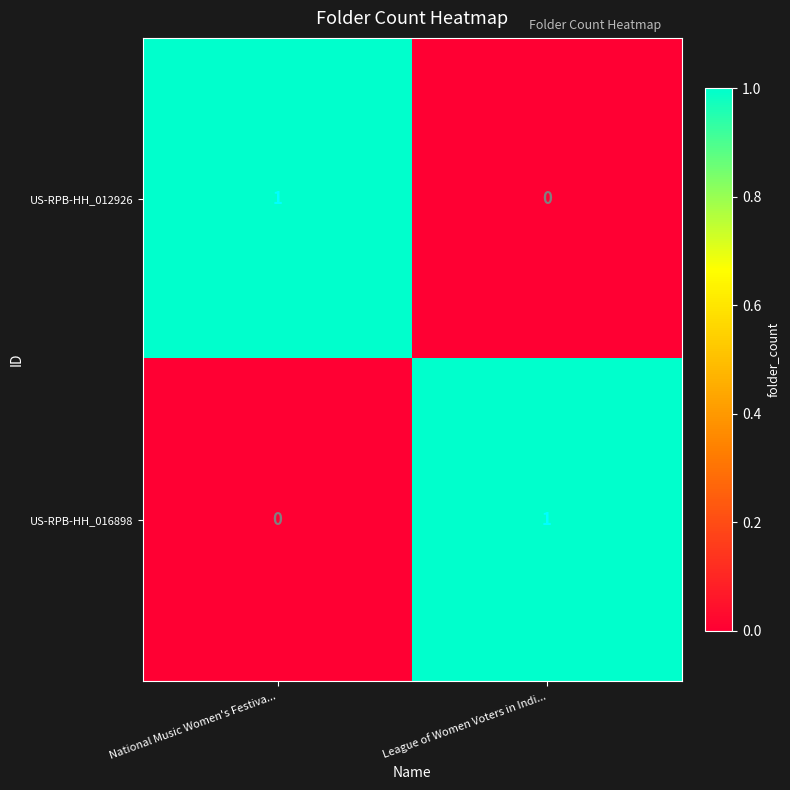

At which label does US-RPB-HH_012926 reach its peak?

National Music Women's Festiva...